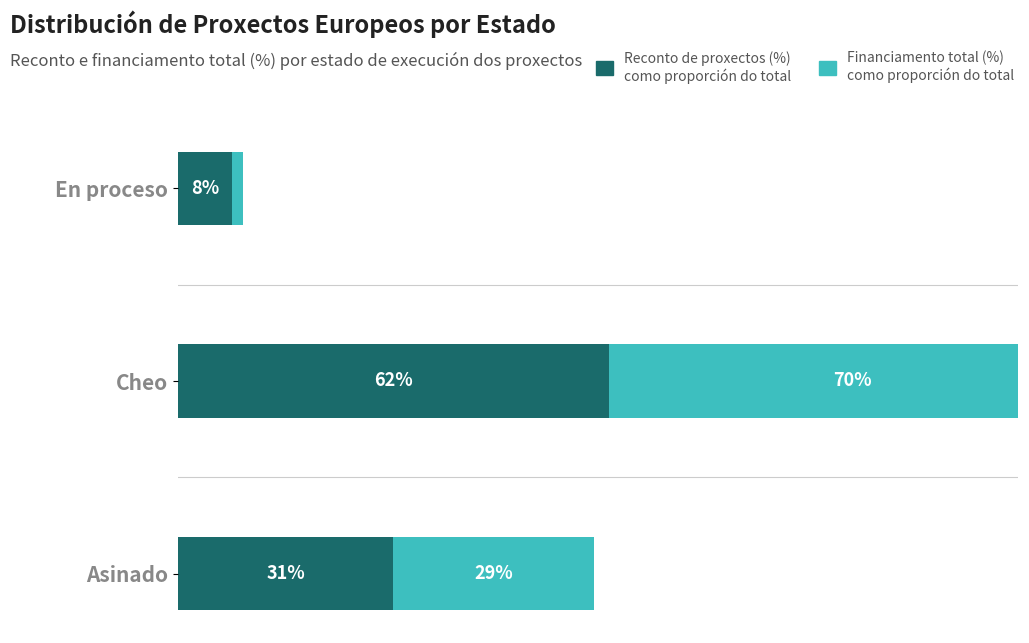

Rank the series at En proceso from lowest to highest value.

Financiamento total (%), Reconto de proxectos (%)